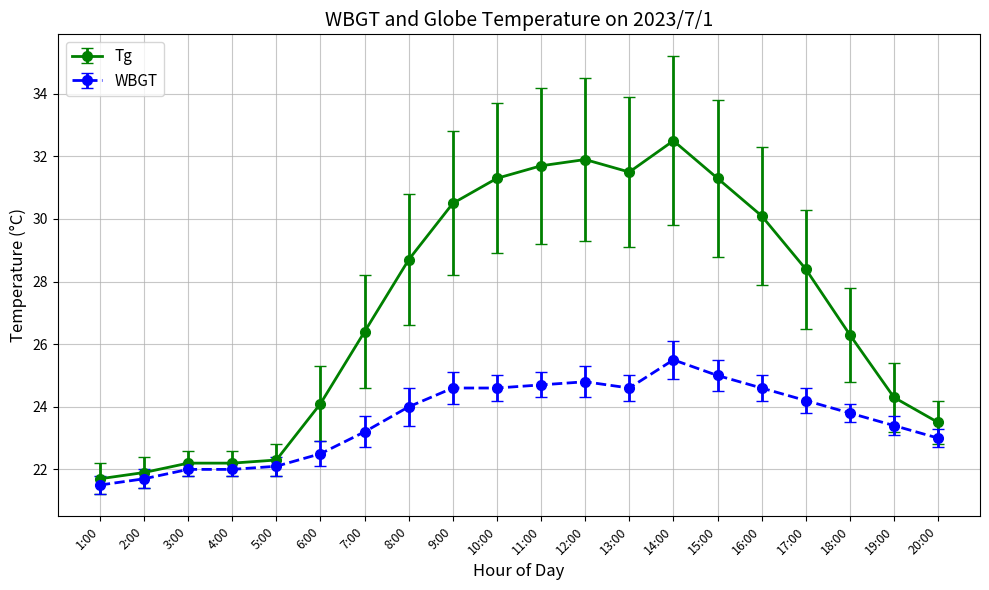

Which series has the largest range (max minus min)?

Tg